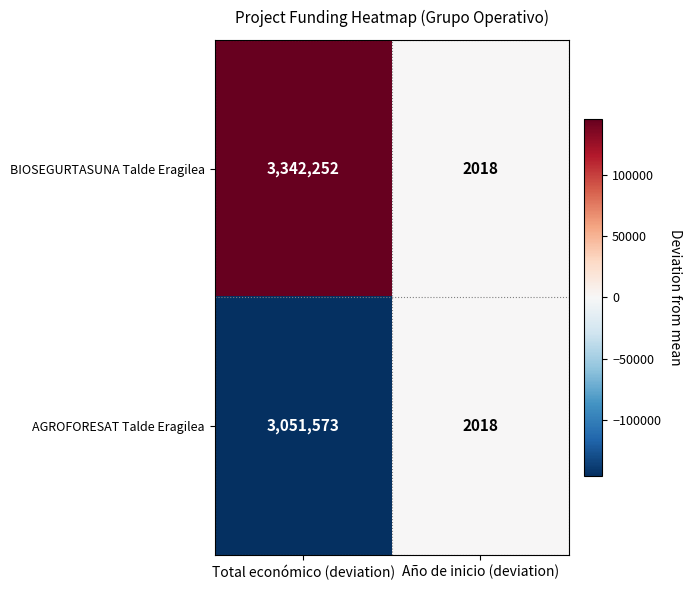

The value of AGROFORESAT Talde Eragilea at Año de inicio (deviation) is 3082. True or false?

False